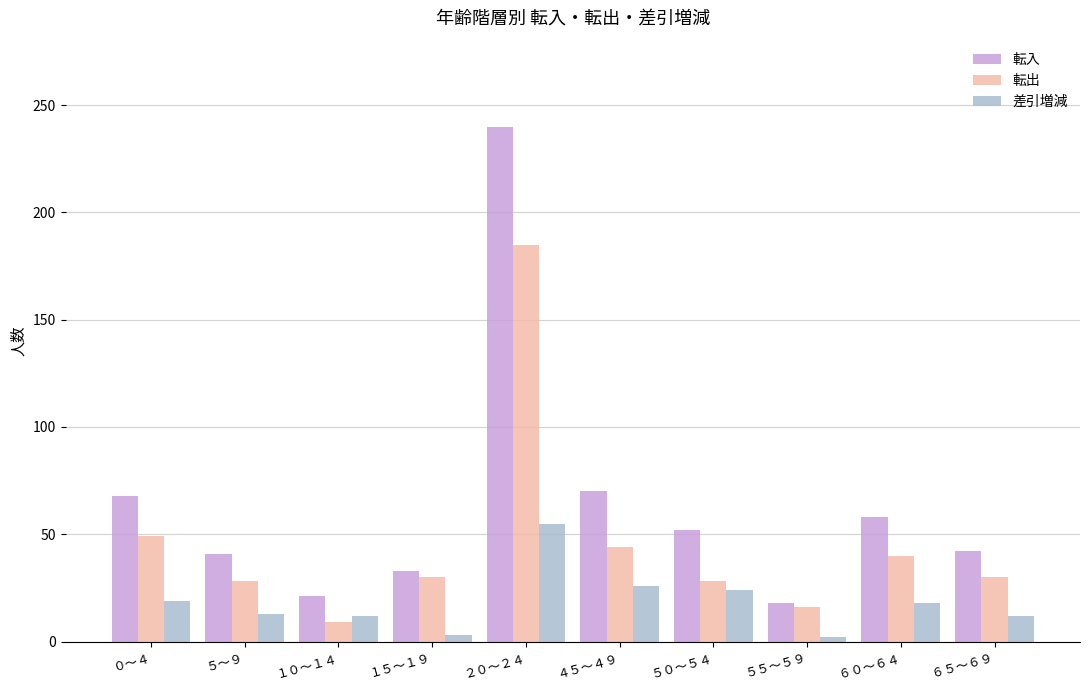

How many bars are there in each group?

3